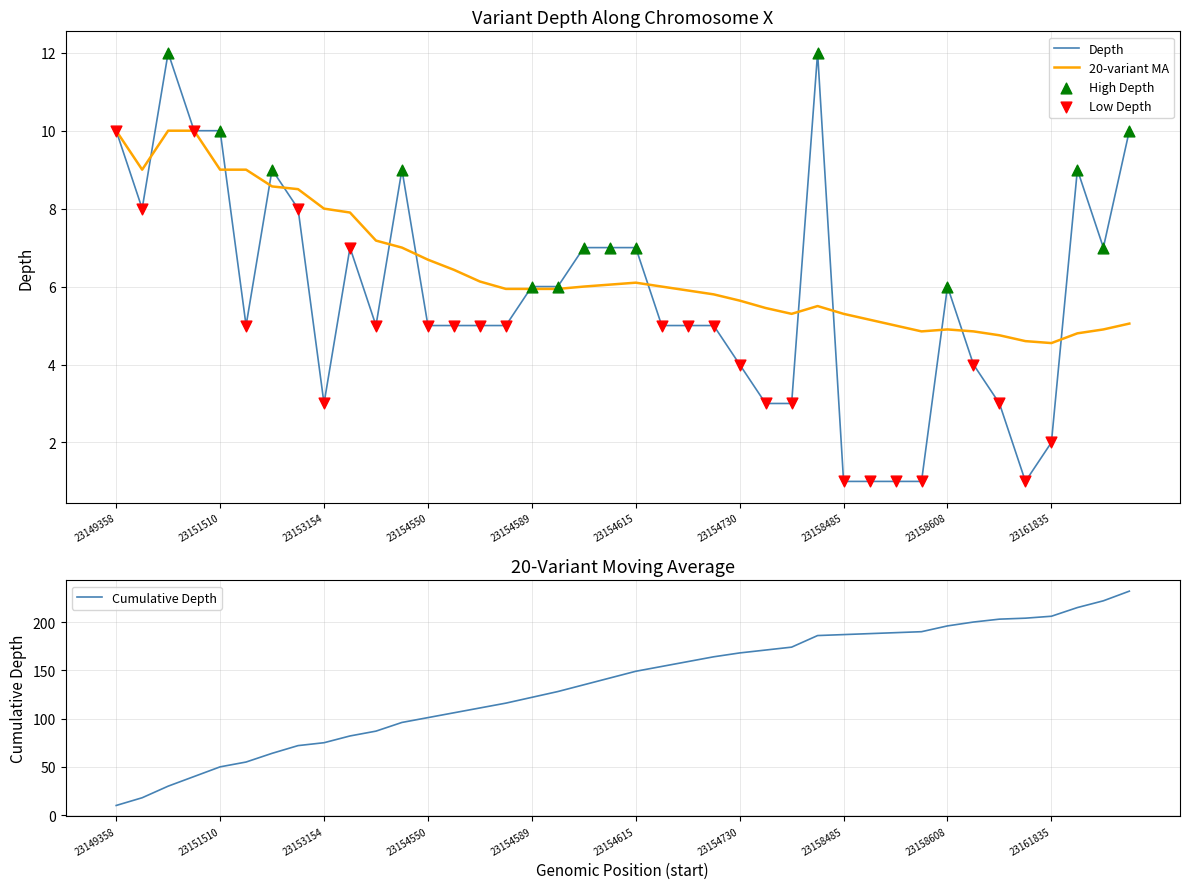

What is the highest value of the 20-variant MA series?

10.0